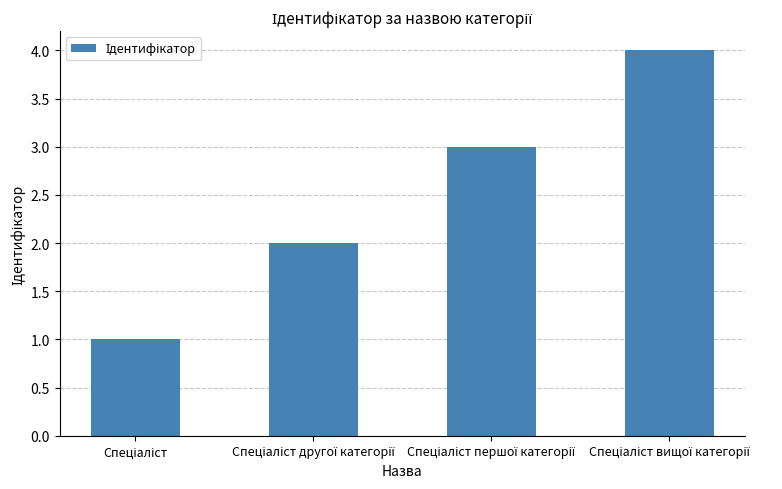

What is the greatest value displayed?

4